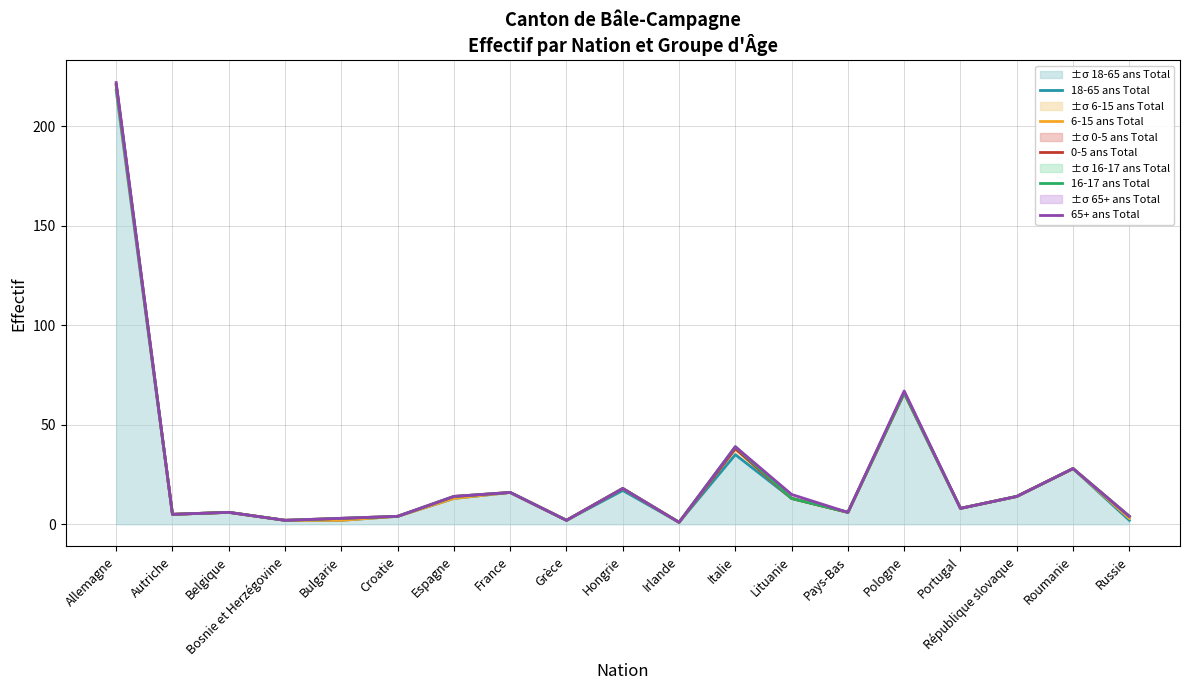

Reading left to right, transcribe all the data shown in this chart.

18-65 ans Total: Allemagne=218	Autriche=5	Belgique=6	Bosnie et Herzégovine=2	Bulgarie=2	Croatie=4	Espagne=13	France=16	Grèce=2	Hongrie=17	Irlande=1	Italie=35	Lituanie=13	Pays-Bas=6	Pologne=66	Portugal=8	République slovaque=14	Roumanie=28	Russie=2
6-15 ans Total: Allemagne=220	Autriche=5	Belgique=6	Bosnie et Herzégovine=2	Bulgarie=2	Croatie=4	Espagne=13	France=16	Grèce=2	Hongrie=18	Irlande=1	Italie=38	Lituanie=13	Pays-Bas=6	Pologne=66	Portugal=8	République slovaque=14	Roumanie=28	Russie=3
0-5 ans Total: Allemagne=221	Autriche=5	Belgique=6	Bosnie et Herzégovine=2	Bulgarie=3	Croatie=4	Espagne=14	France=16	Grèce=2	Hongrie=18	Irlande=1	Italie=38	Lituanie=13	Pays-Bas=6	Pologne=66	Portugal=8	République slovaque=14	Roumanie=28	Russie=4
16-17 ans Total: Allemagne=221	Autriche=5	Belgique=6	Bosnie et Herzégovine=2	Bulgarie=3	Croatie=4	Espagne=14	France=16	Grèce=2	Hongrie=18	Irlande=1	Italie=39	Lituanie=13	Pays-Bas=6	Pologne=66	Portugal=8	République slovaque=14	Roumanie=28	Russie=4
65+ ans Total: Allemagne=222	Autriche=5	Belgique=6	Bosnie et Herzégovine=2	Bulgarie=3	Croatie=4	Espagne=14	France=16	Grèce=2	Hongrie=18	Irlande=1	Italie=39	Lituanie=15	Pays-Bas=6	Pologne=67	Portugal=8	République slovaque=14	Roumanie=28	Russie=4